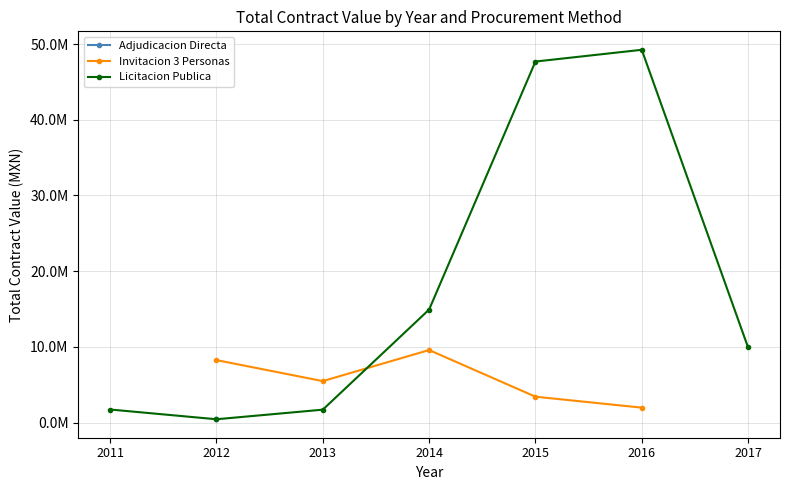

List the series in order of their peak value, lowest first.

Adjudicacion Directa, Invitacion 3 Personas, Licitacion Publica